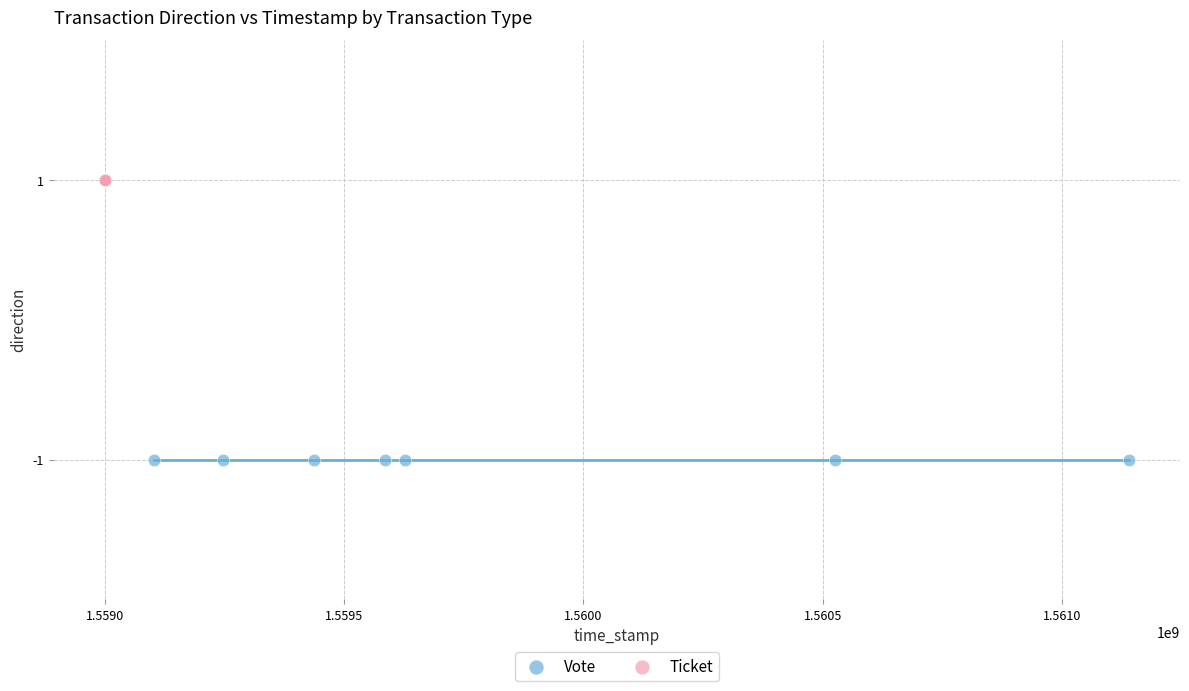

Which series reaches the minimum Y coordinate?

Vote